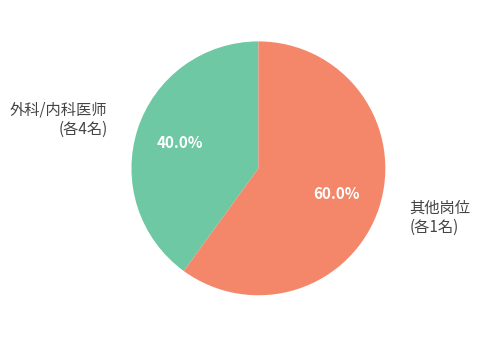

How many slices are in this pie chart?

2